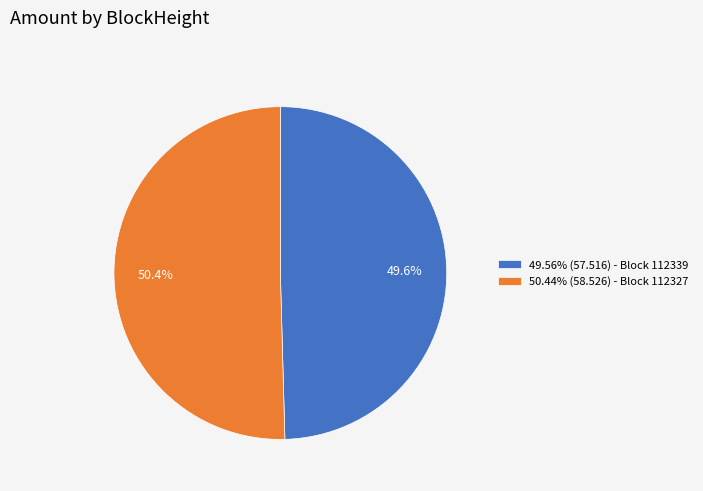

Is the sum of 49.56% (57.516) - Block 112339 and 50.44% (58.526) - Block 112327 greater than half?

Yes